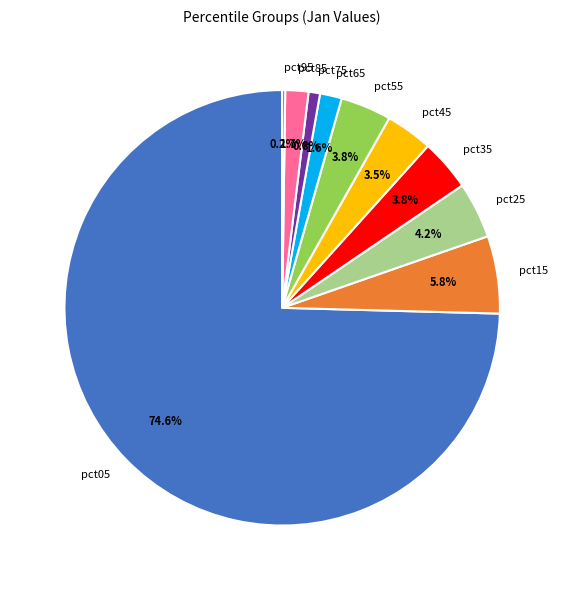

To the nearest percent, what is the difference between the pct85 and pct75 slice percentages?

1%